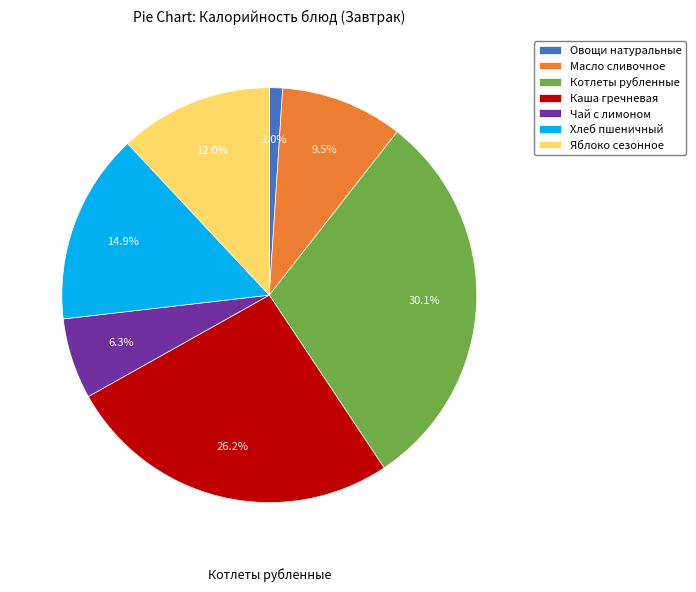

The Хлеб пшеничный slice represents 27% of the pie. True or false?

False